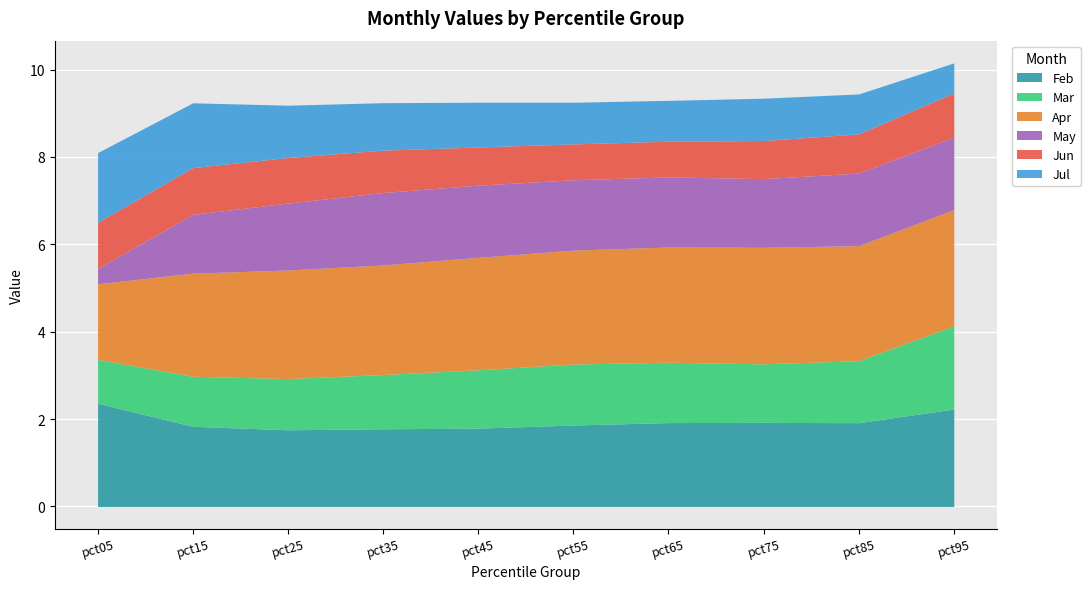

Is the value of Feb at pct35 greater than the value of Jul at pct65?

Yes